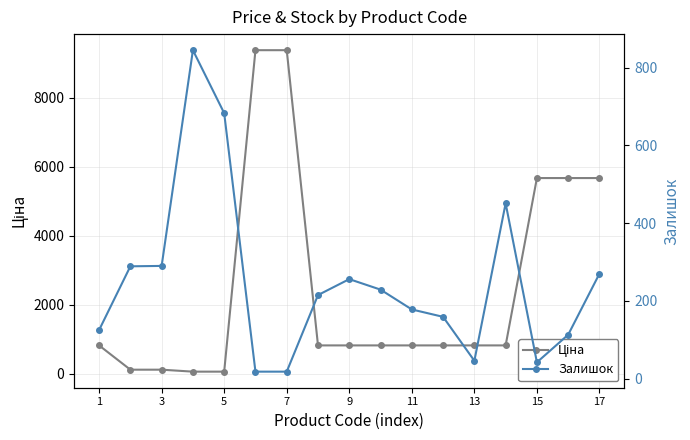

What is the difference between the maximum and second lowest values in the Залишок series?

827.0